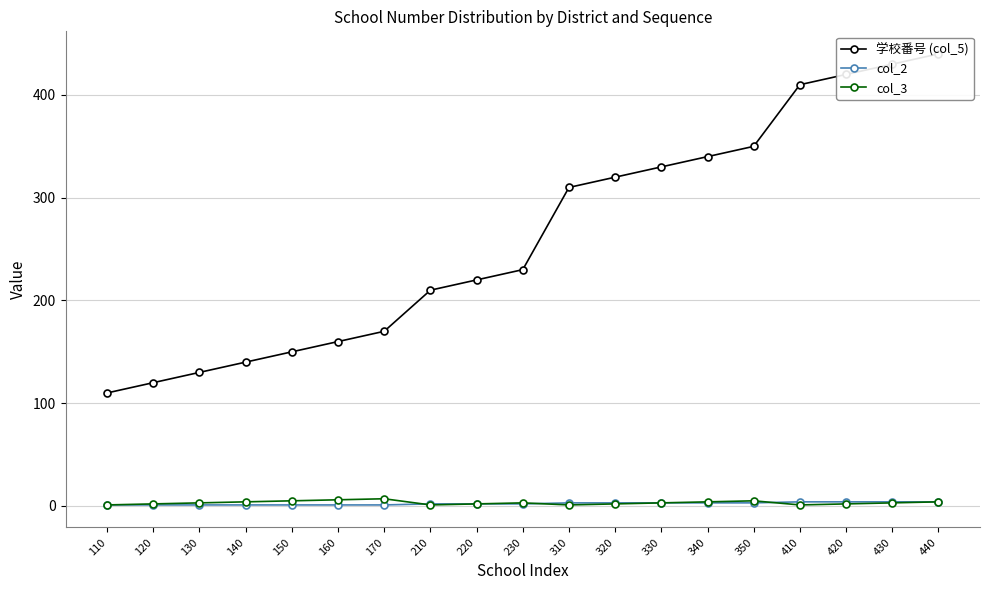

How many data points in col_3 are less than 3?

8